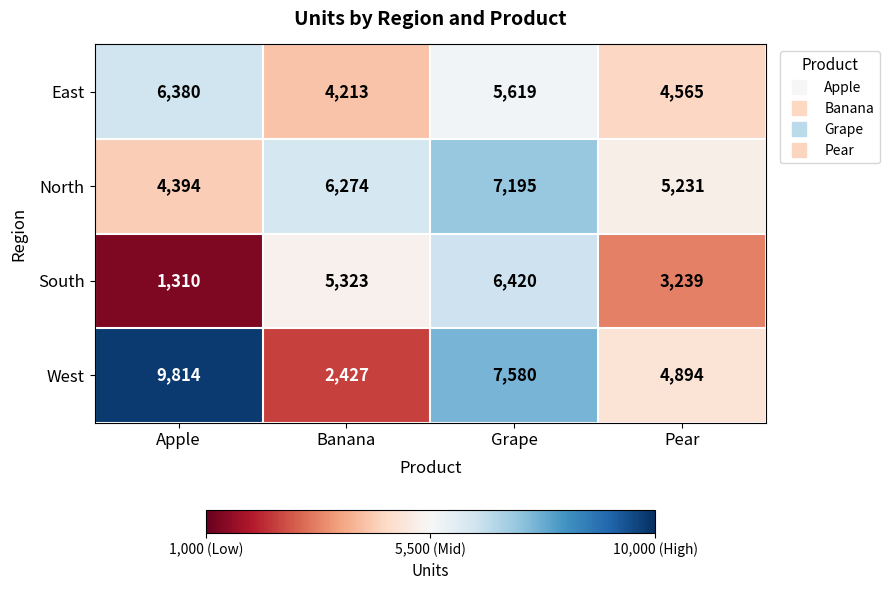

What is the average value of the North series?

5774